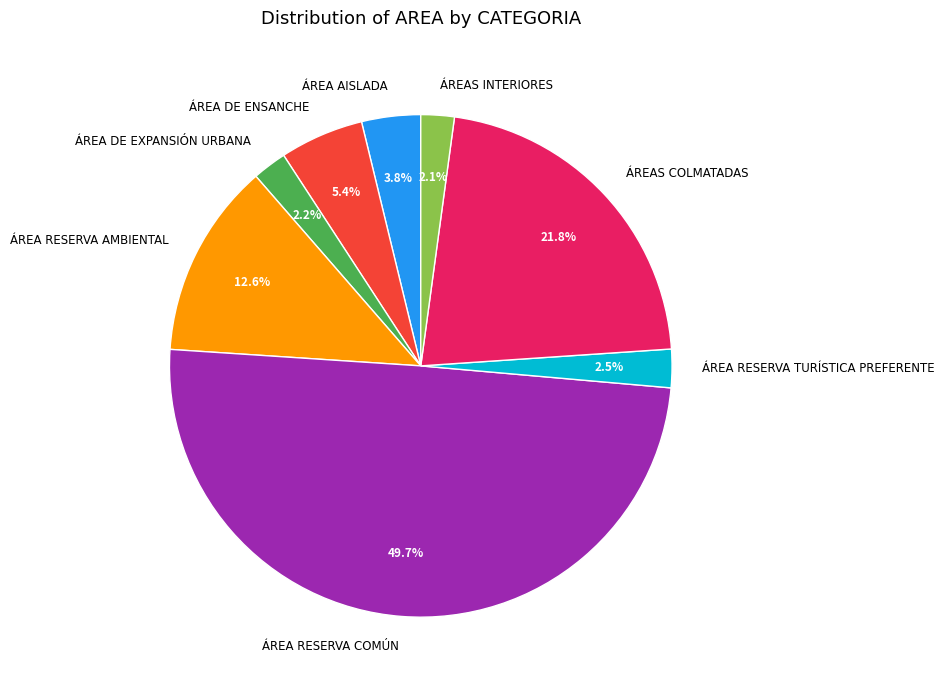

Which has a higher value, ÁREA AISLADA or ÁREA RESERVA AMBIENTAL?

ÁREA RESERVA AMBIENTAL